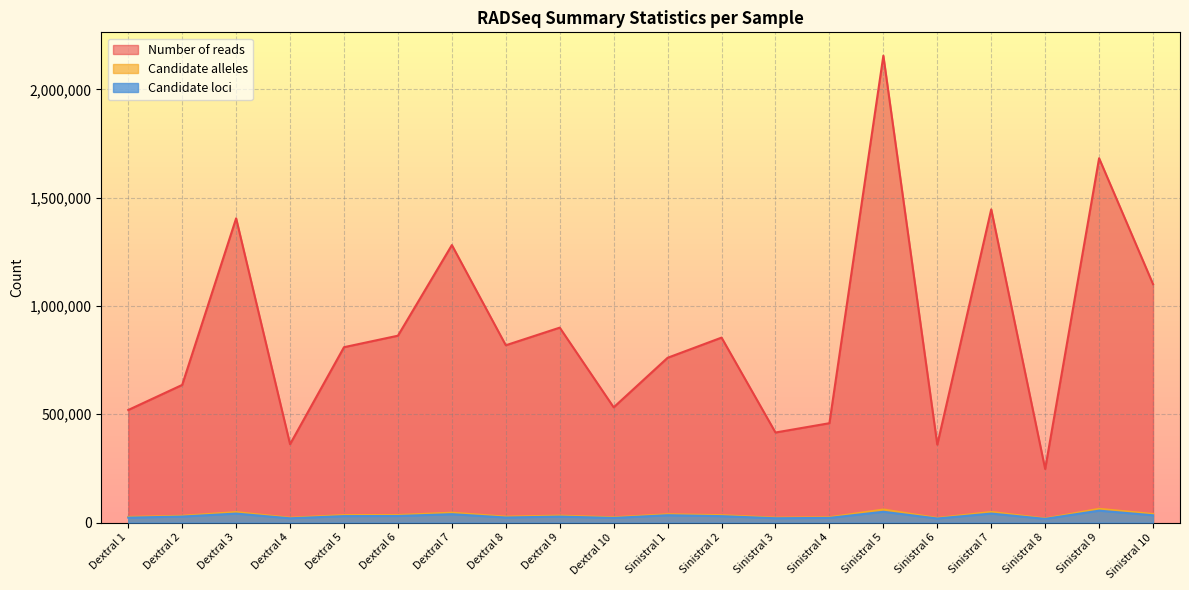

List the series in order of their peak value, highest first.

Number of reads, Candidate alleles, Candidate loci